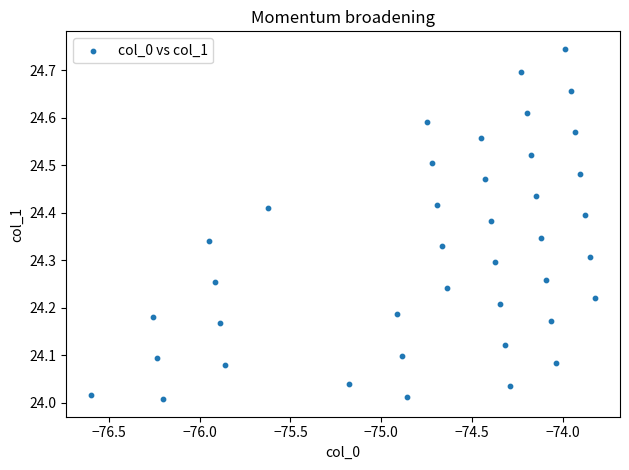

What is the range of X values (max minus min)?

2.8